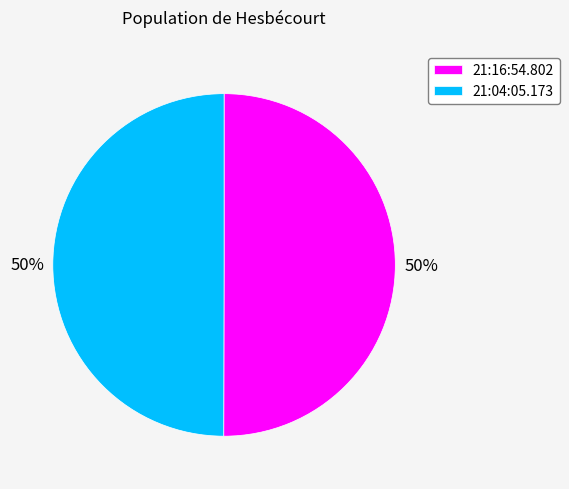

Combined, do 21:04:05.173 and 21:16:54.802 account for over 50%?

Yes